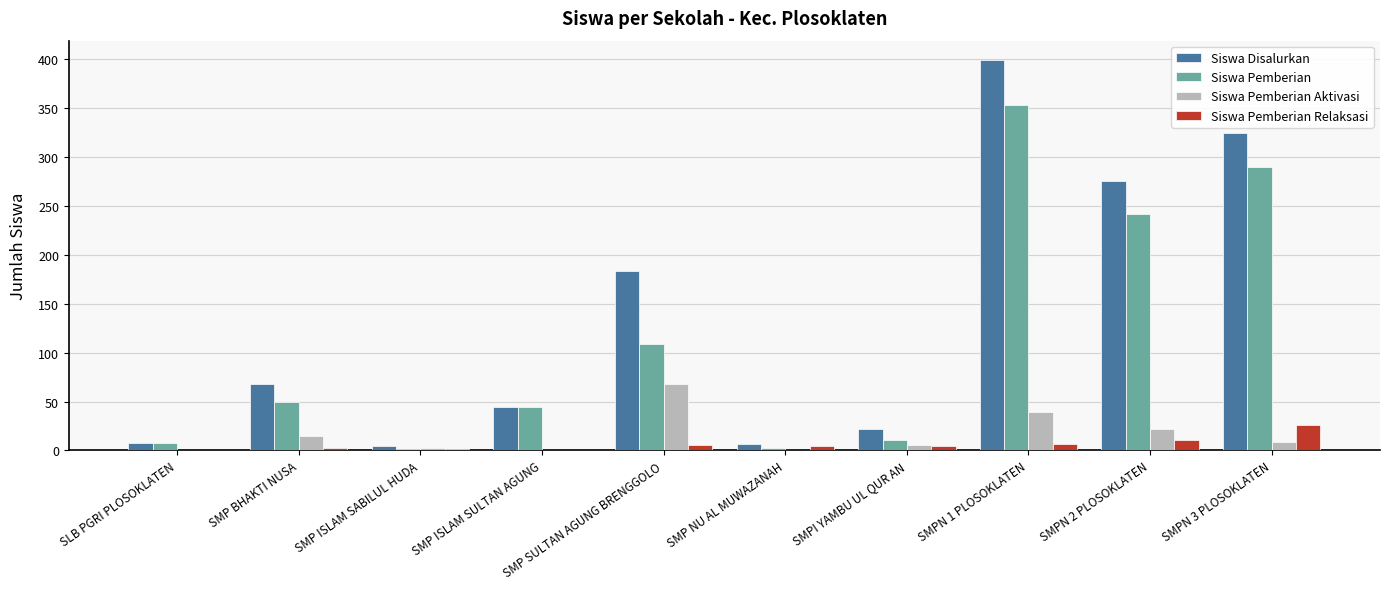

The Siswa Pemberian Aktivasi series shows 32 at SMP SULTAN AGUNG BRENGGOLO. True or false?

False